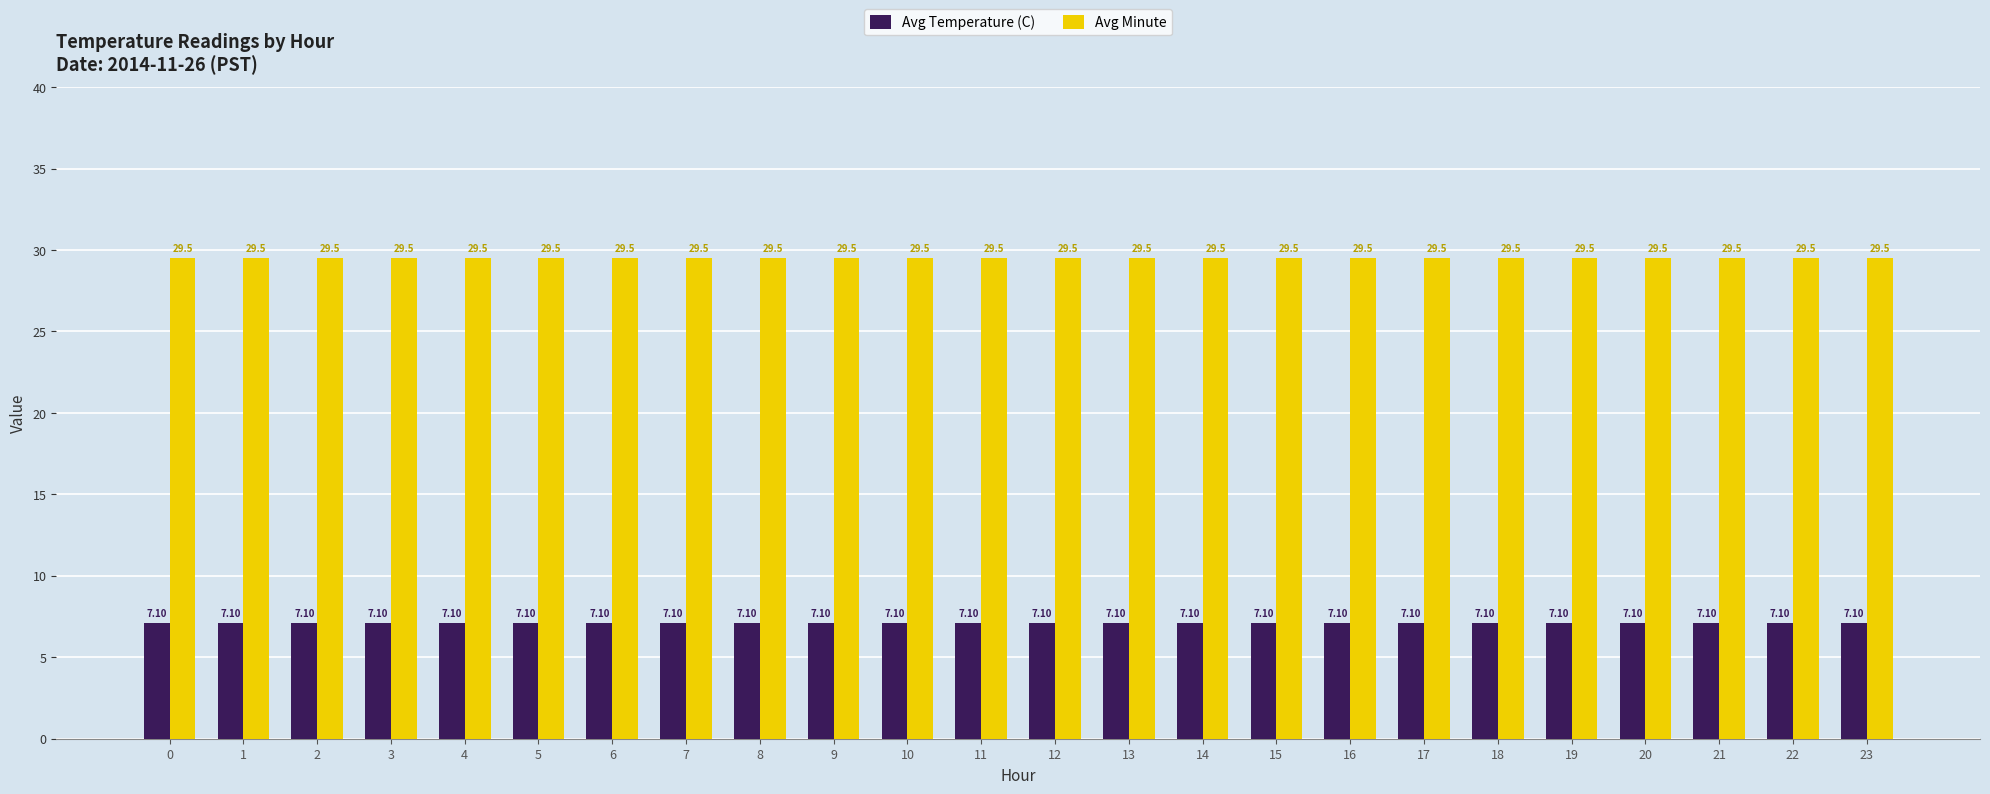

Reading left to right, list all the values displayed in this chart.

Avg Temperature (C): 7.1	7.1	7.1	7.1	7.1	7.1	7.1	7.1	7.1	7.1	7.1	7.1	7.1	7.1	7.1	7.1	7.1	7.1	7.1	7.1	7.1	7.1	7.1	7.1
Avg Minute: 29.5	29.5	29.5	29.5	29.5	29.5	29.5	29.5	29.5	29.5	29.5	29.5	29.5	29.5	29.5	29.5	29.5	29.5	29.5	29.5	29.5	29.5	29.5	29.5